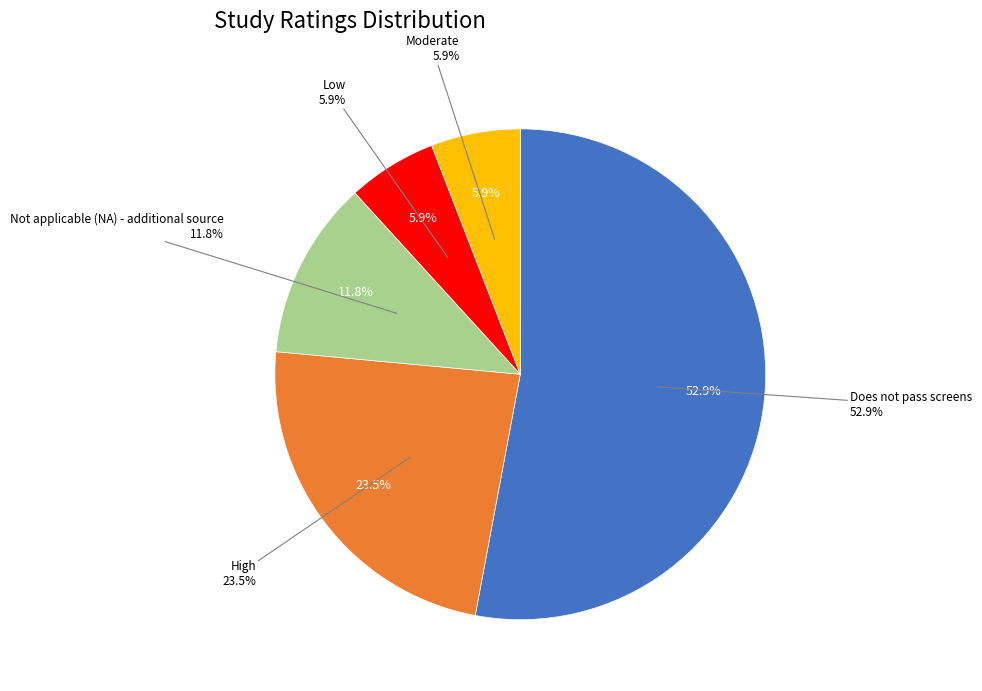

To the nearest percent, what is the difference between the largest and smallest slice percentages?

47%